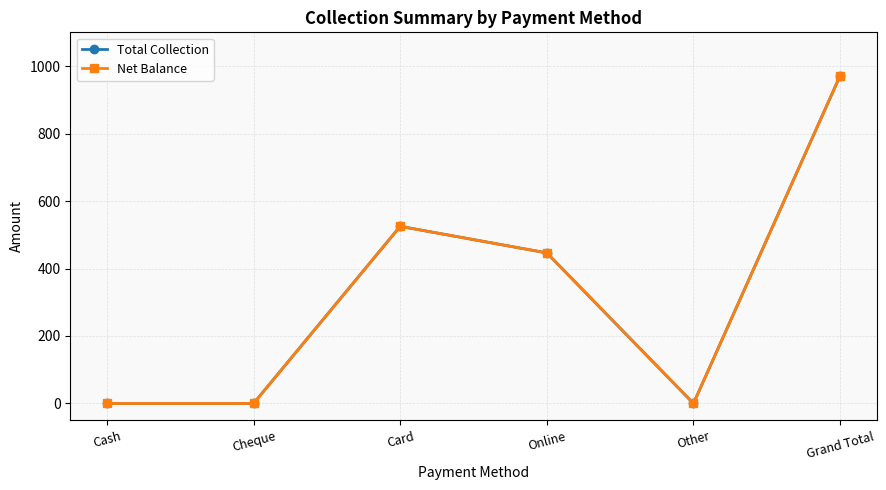

Where is the first local maximum for Total Collection?

Card